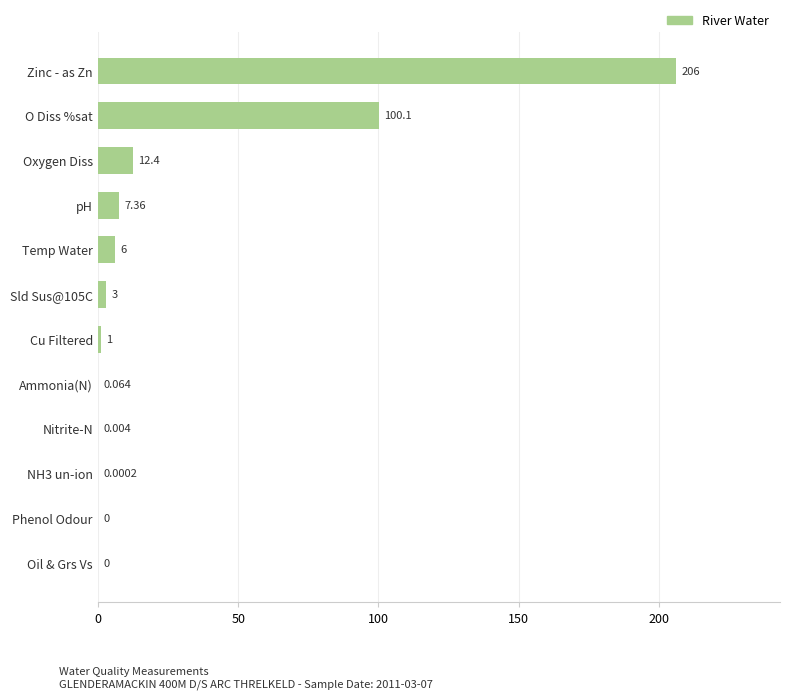

At which category does the chart reach its peak across all series?

Zinc - as Zn